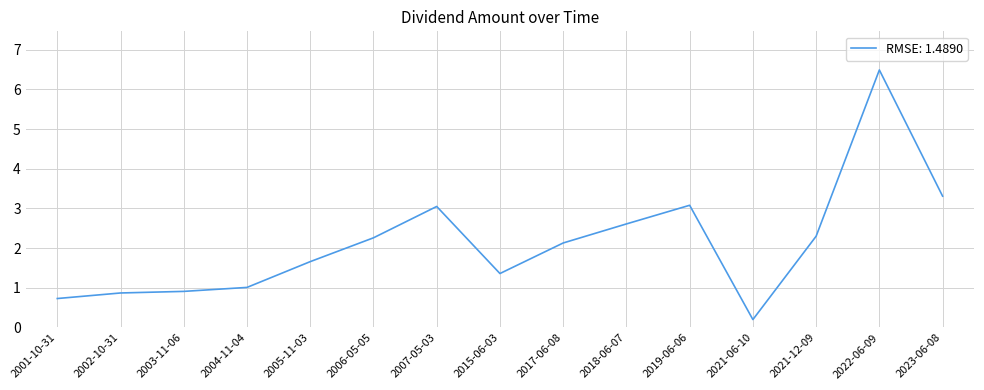

How many lines are shown in the chart?

1